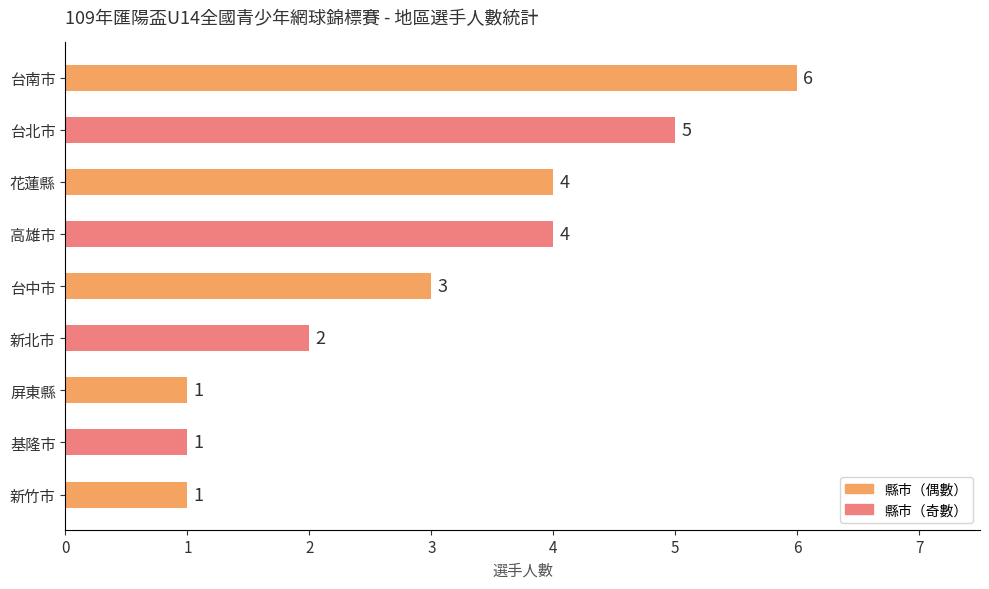

The value at 新北市 is 2. True or false?

True